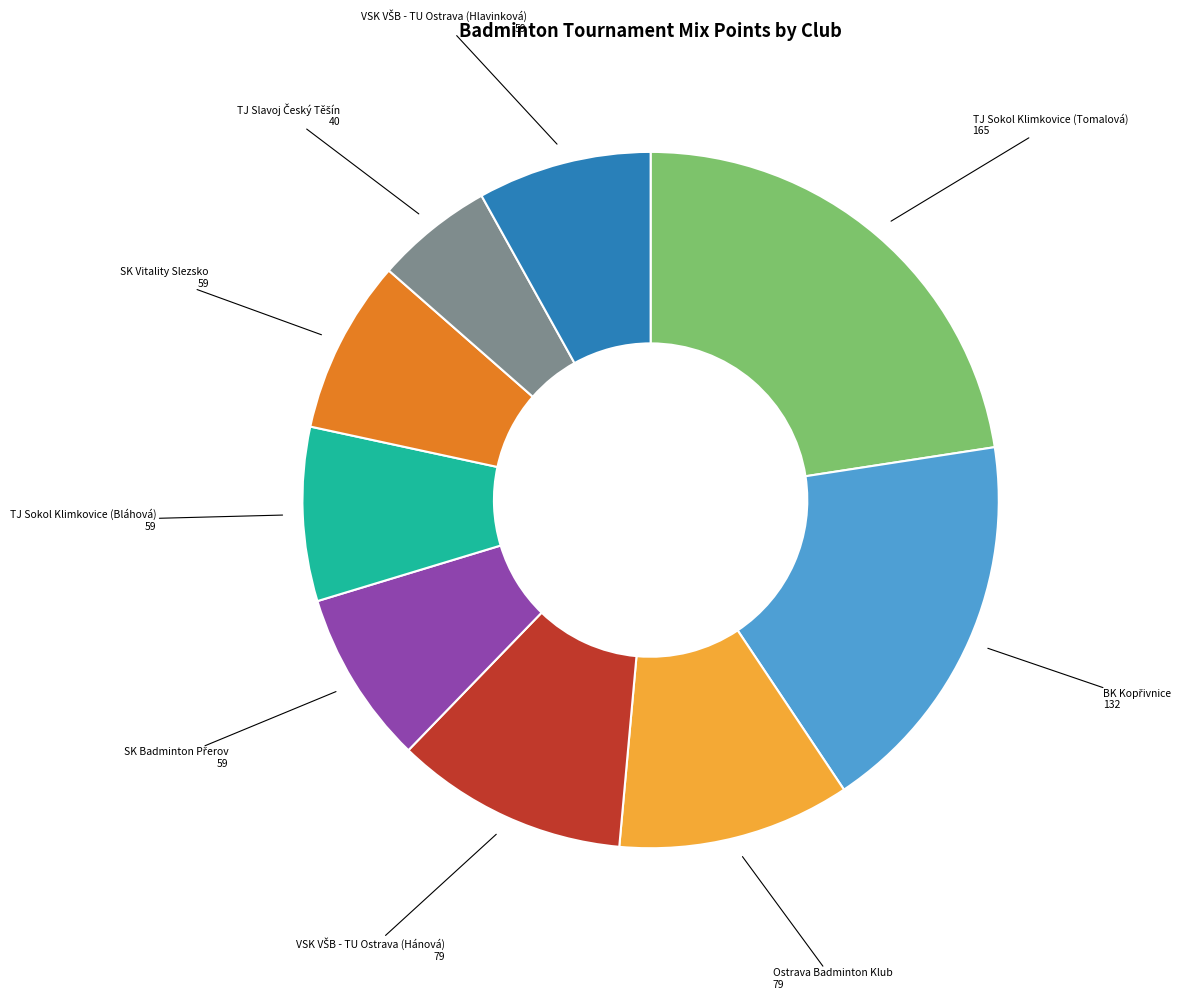

Is there a majority slice in this chart?

No